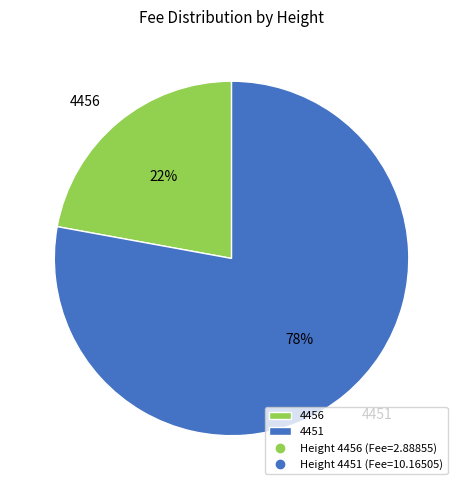

Which category accounts for the majority?

4451